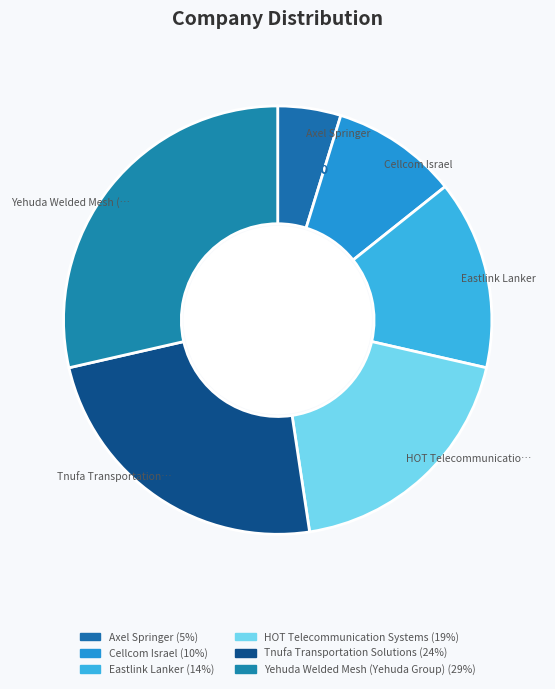

How many segments does this pie chart have?

6